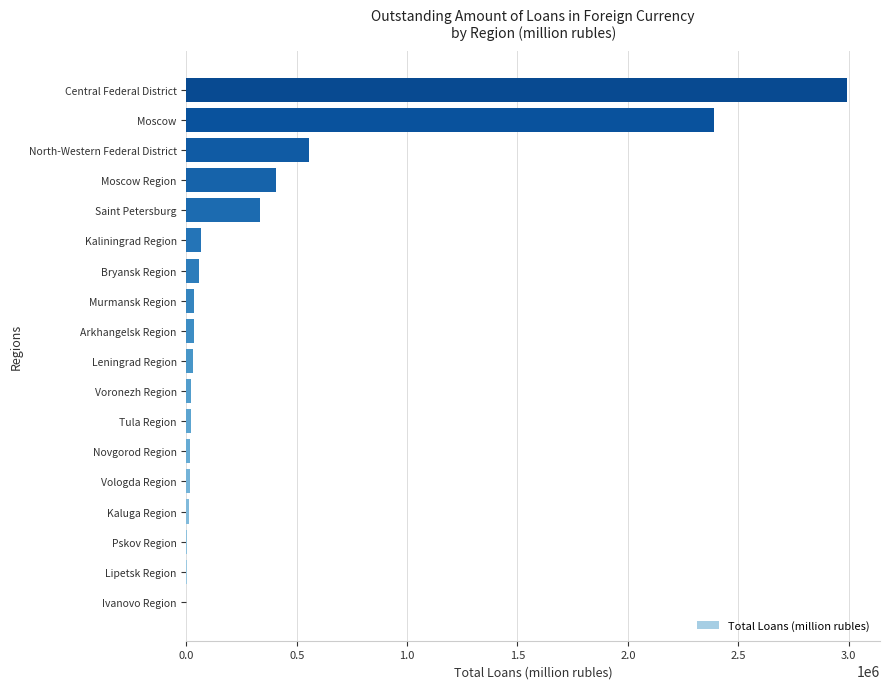

Between Arkhangelsk Region and North-Western Federal District, which is larger?

North-Western Federal District